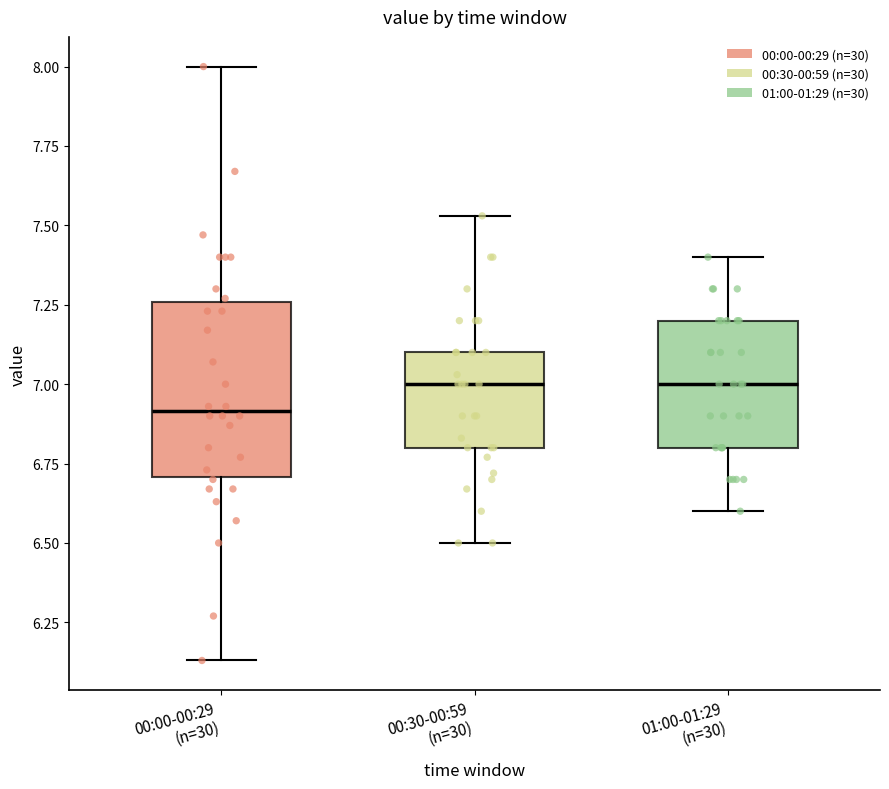

Reading left to right, read every box against the y-axis: the position of its median line, the range the box covers, and the ends of its whiskers. The values are not printed on the chart, so give them approximately, as read against the axis.

00:00-00:29 (n=30): median 6.90, box 6.70 to 7.25, whiskers 6.15 to 8.00
00:30-00:59 (n=30): median 7.00, box 6.80 to 7.10, whiskers 6.50 to 7.55
01:00-01:29 (n=30): median 7.00, box 6.80 to 7.20, whiskers 6.60 to 7.40